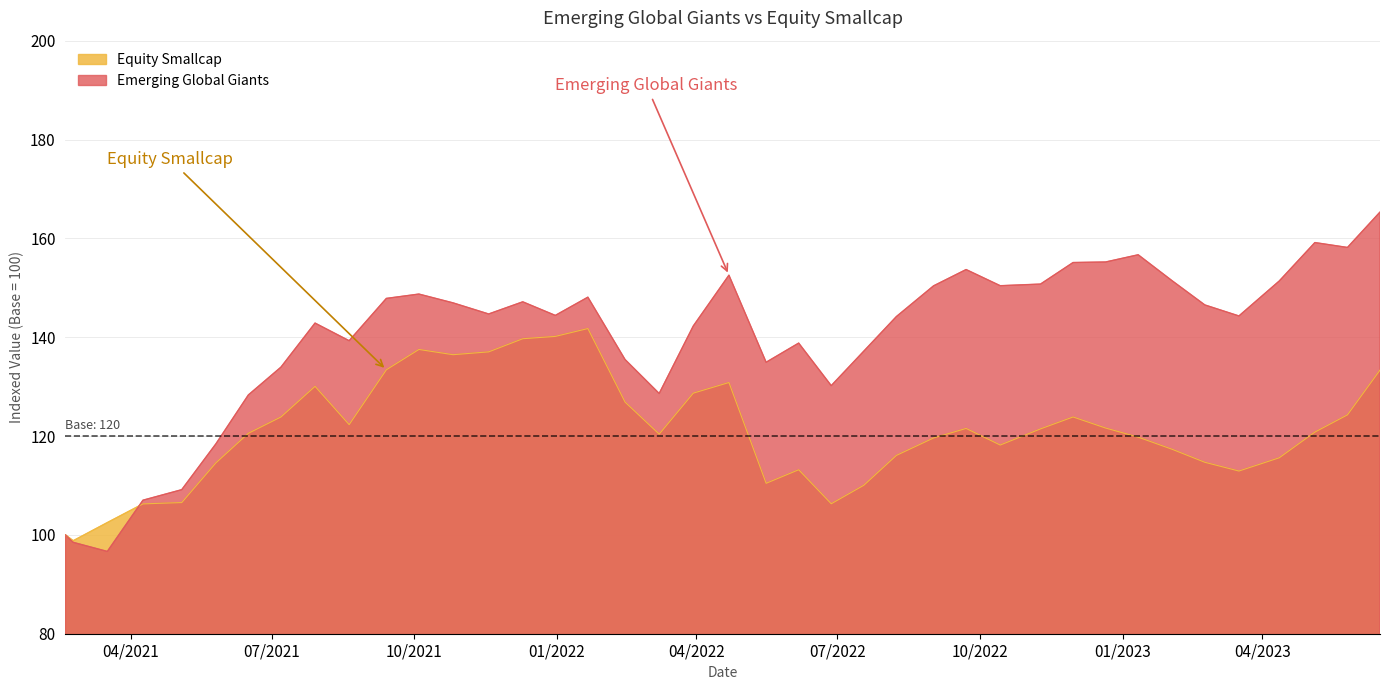

What position from the right is 2022-06-06?

18